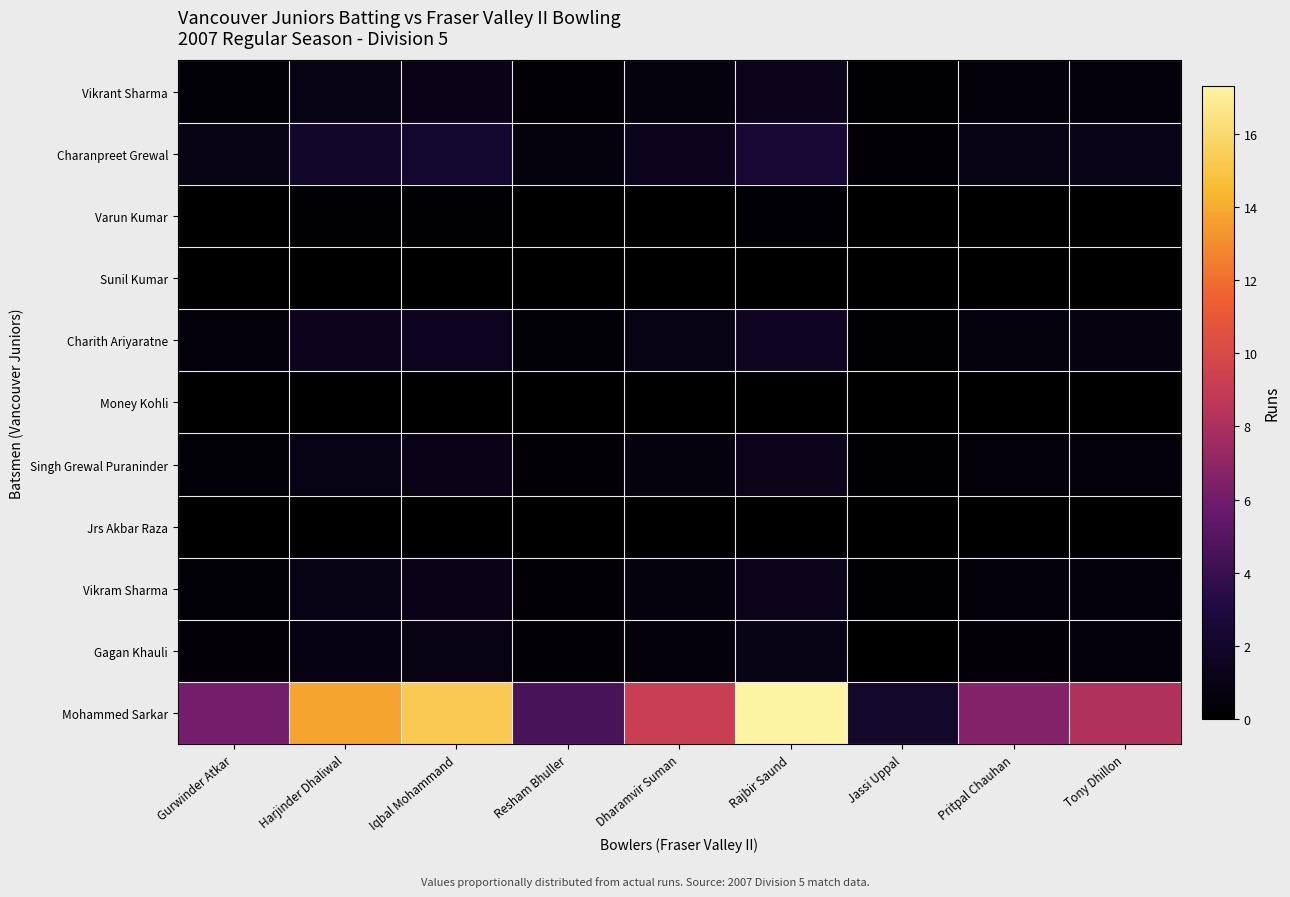

Which series changed the most between Iqbal Mohammand and Rajbir Saund?

Mohammed Sarkar